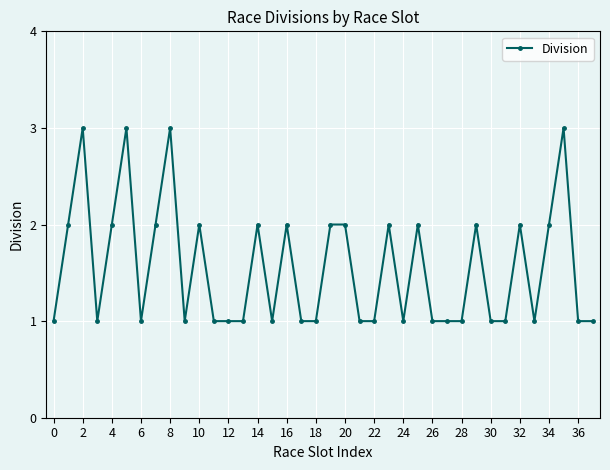

True or false: there are more than 0 points higher than both neighbors.

True